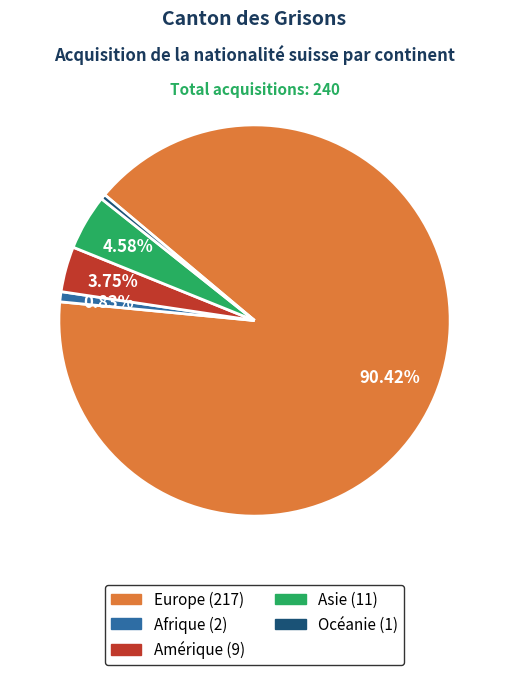

Combined, what portion of the pie is Amérique and Europe?

94.2%